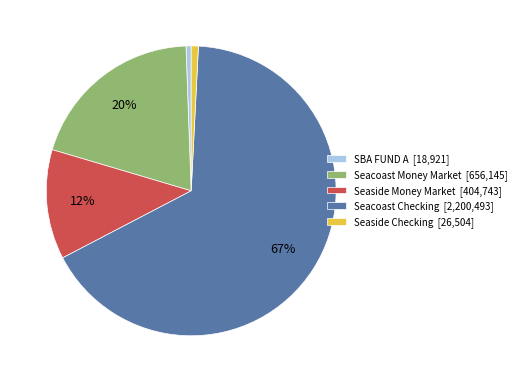

What percentage is the Seaside Money Market slice, to the nearest percent?

12%